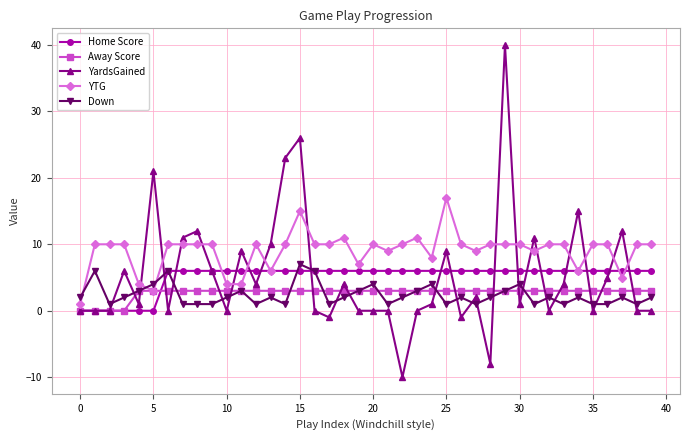

What is the average value of the YTG series?

9